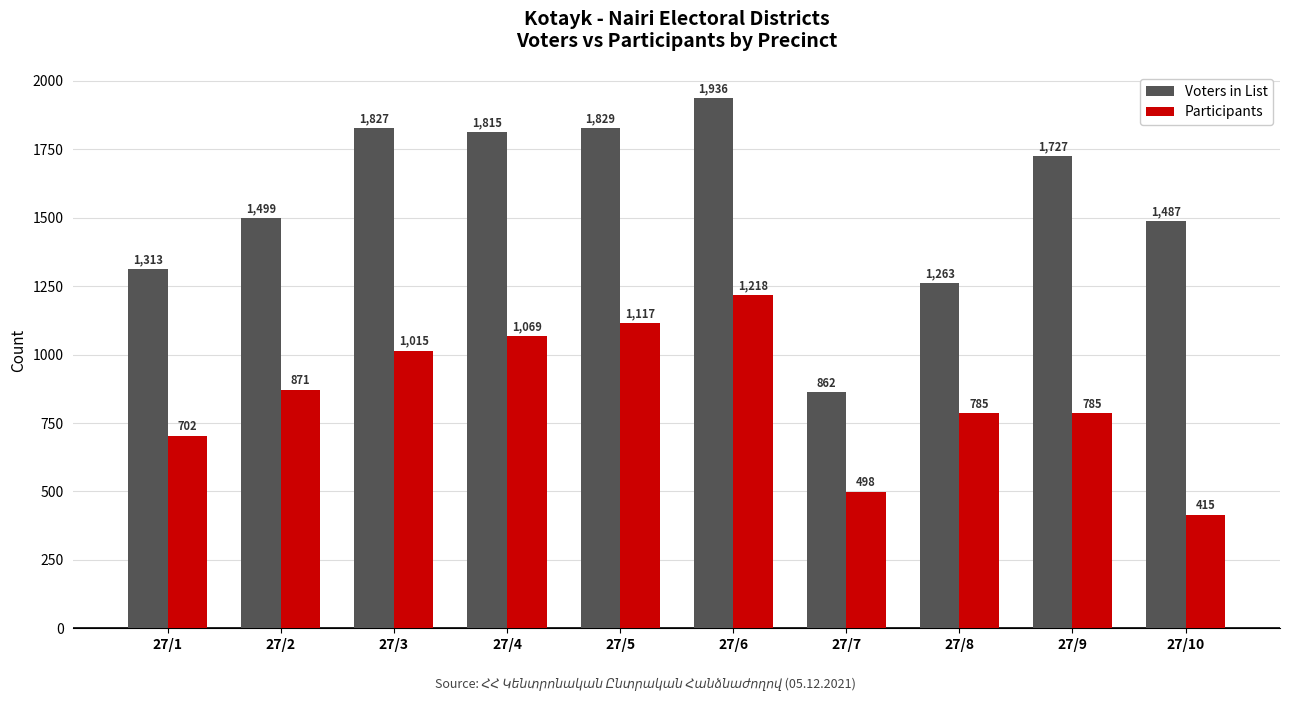

What is the total value across all series at 27/8?

2048